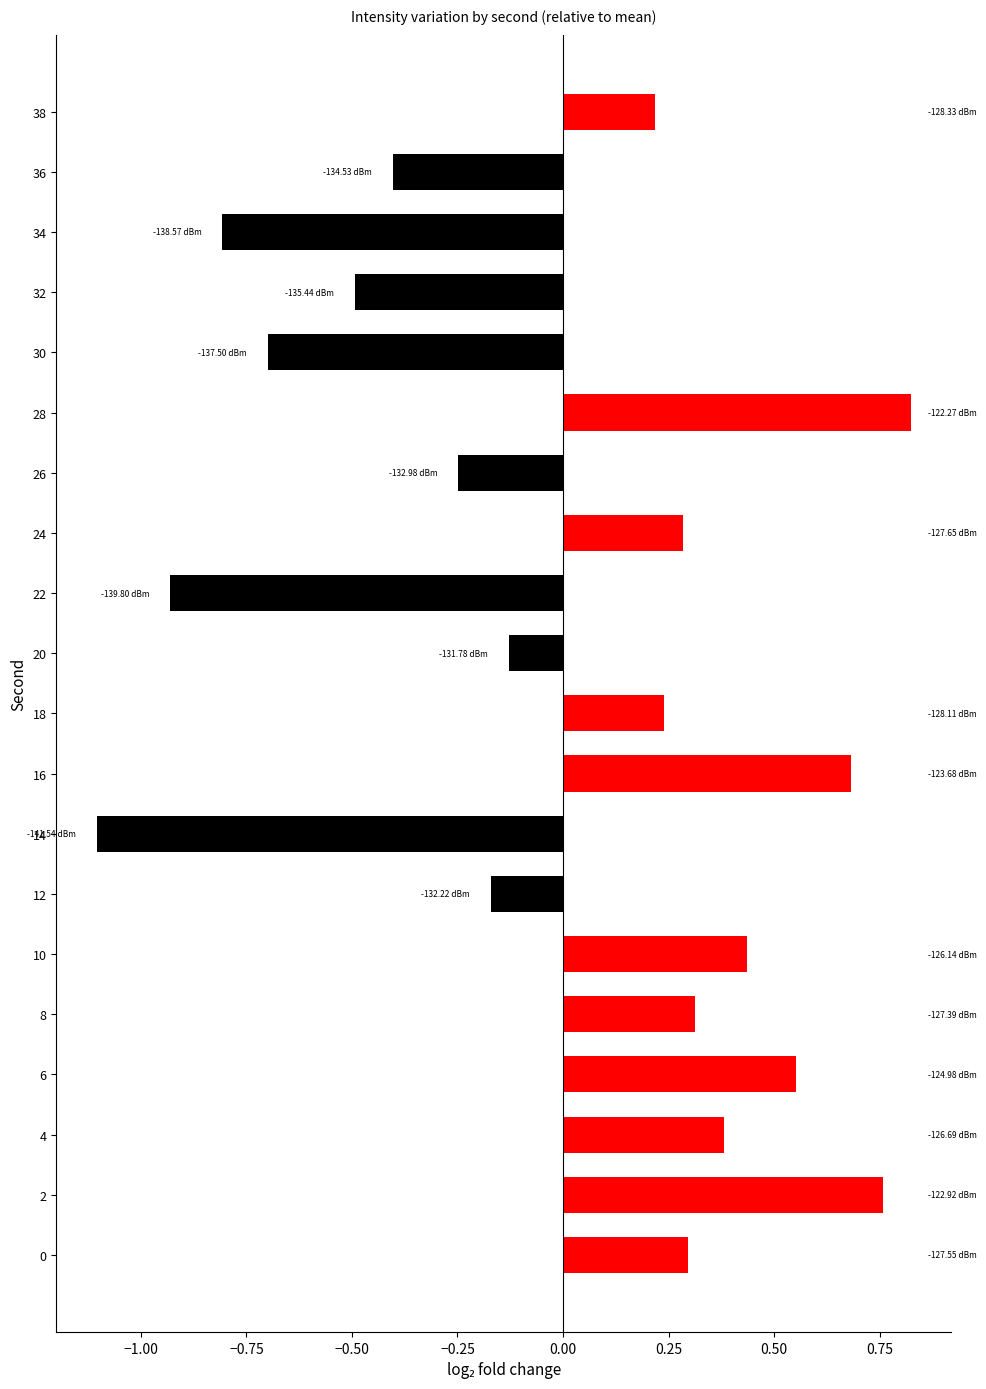

What is the change in value from 8 to 10?

+0.1